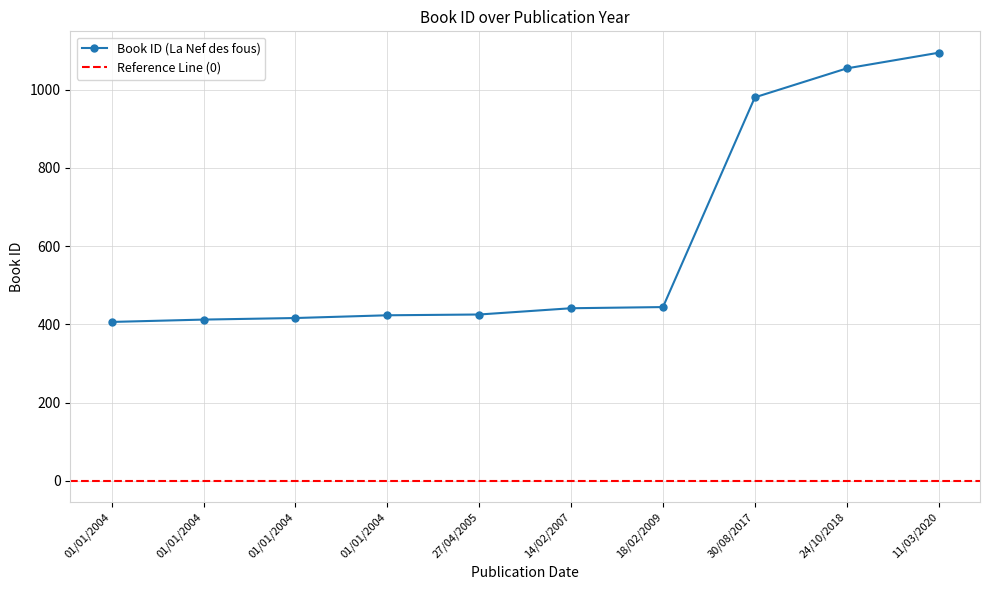

Rank the categories by value from lowest to highest.

01/01/2004, 01/01/2004, 01/01/2004, 01/01/2004, 27/04/2005, 14/02/2007, 18/02/2009, 30/08/2017, 24/10/2018, 11/03/2020